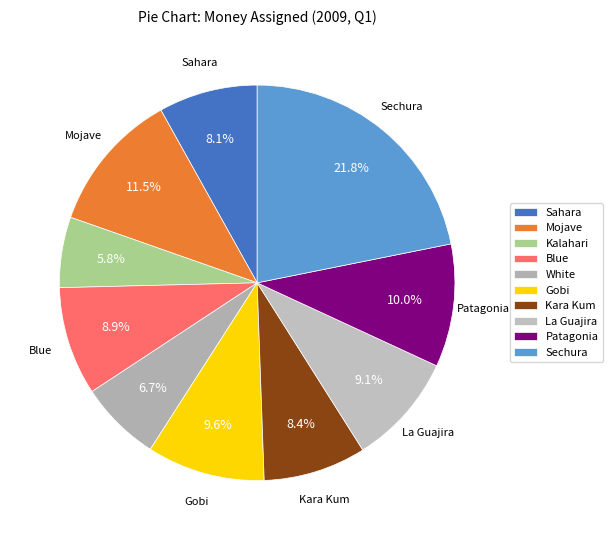

Is there any slice that represents more than half of the pie?

No